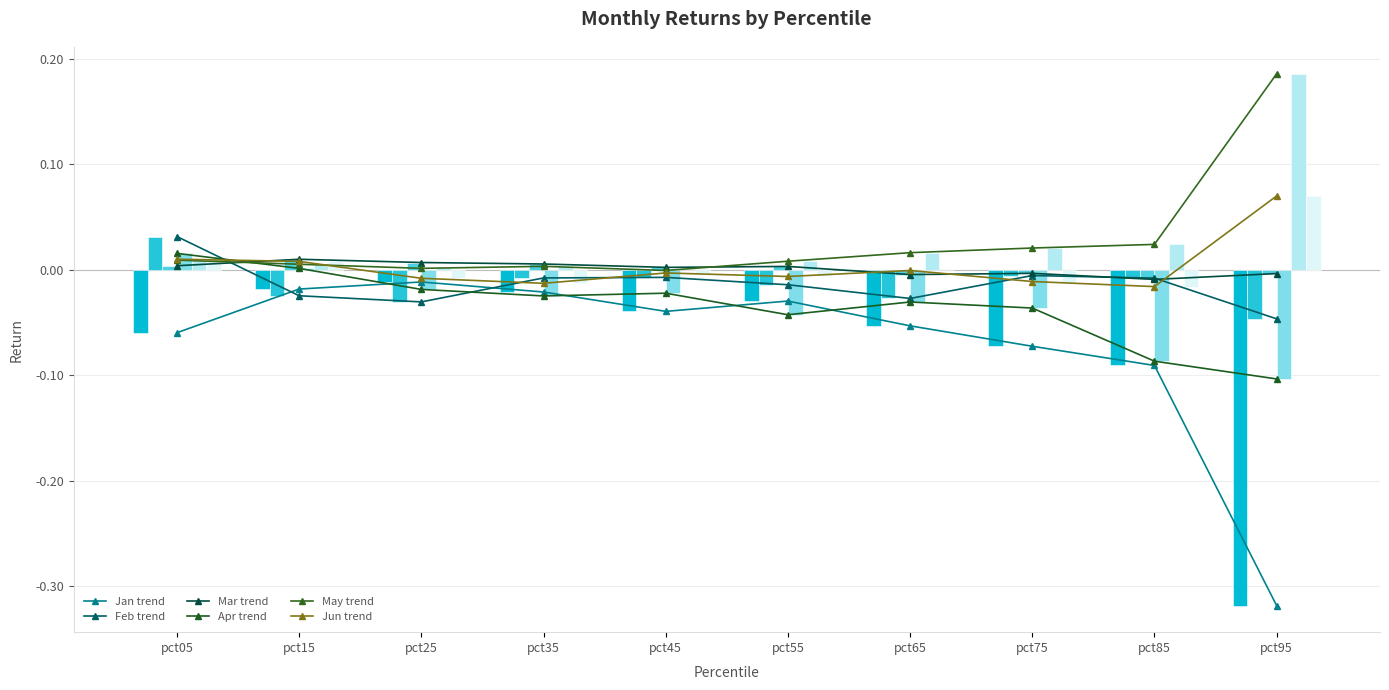

What is the difference between the maximum and minimum values in the Feb series?

0.1